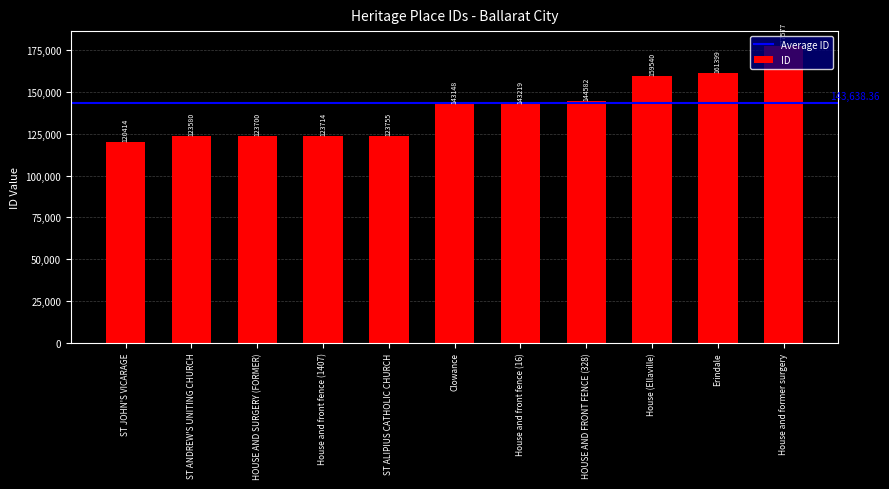

How many data points does each series have?

11